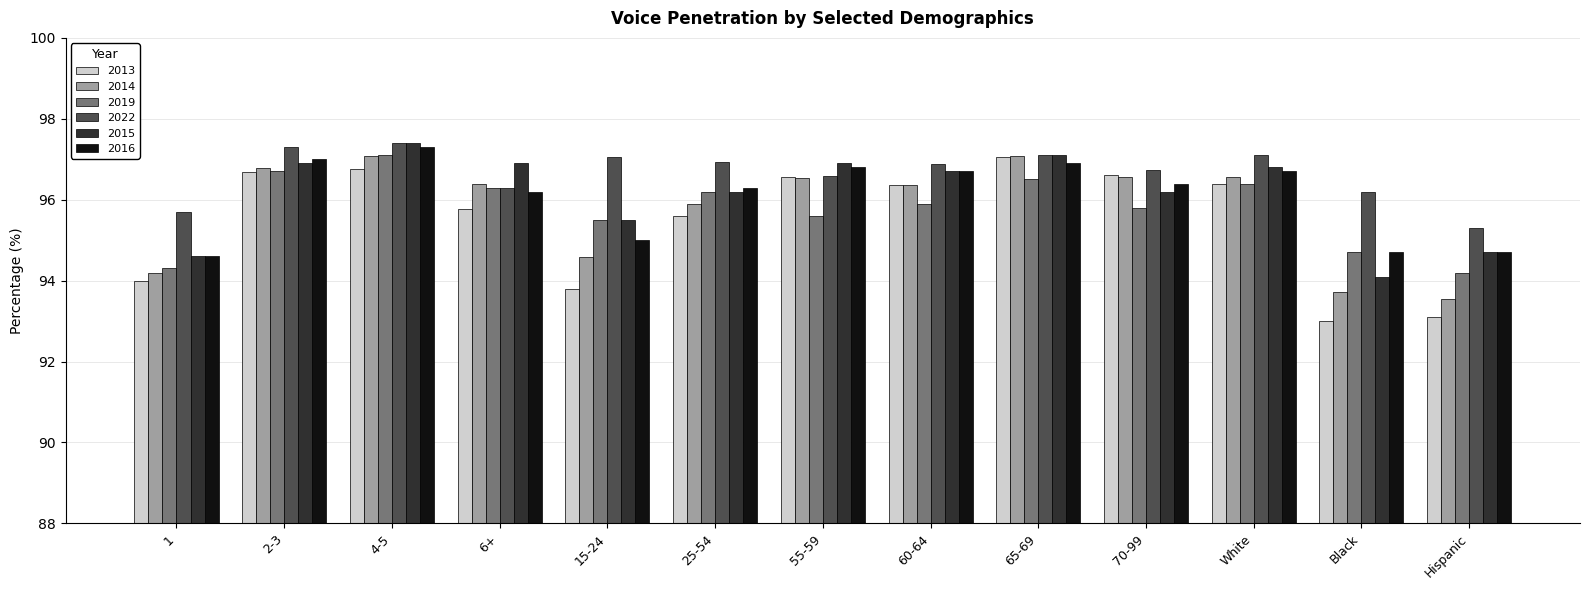

What is the sum of the 2015 values at 6+ and 2-3?

193.8